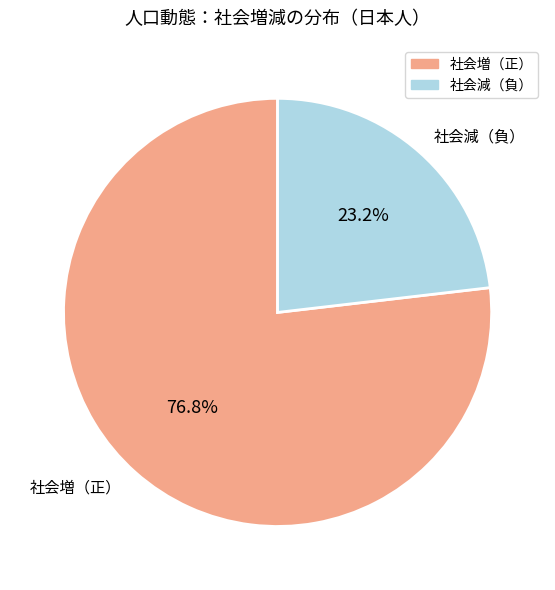

How many slices are in this pie chart?

2